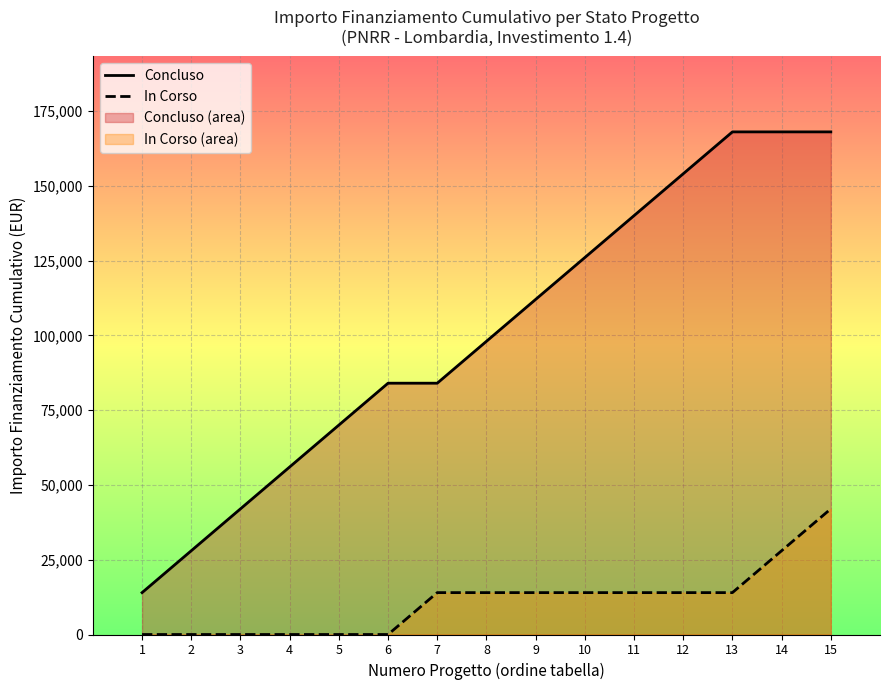

What is the difference between the maximum and minimum values in the Concluso series?

154000